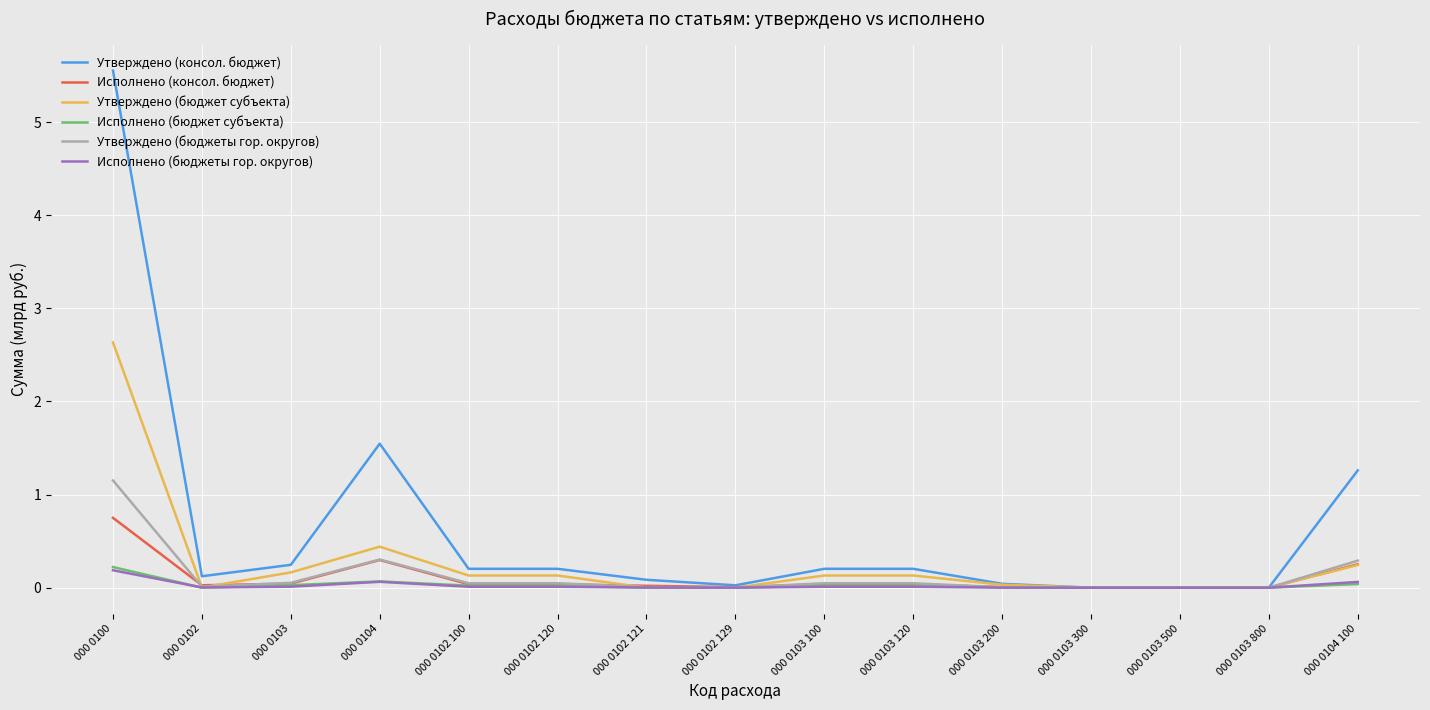

What is the greatest value displayed?

5.6